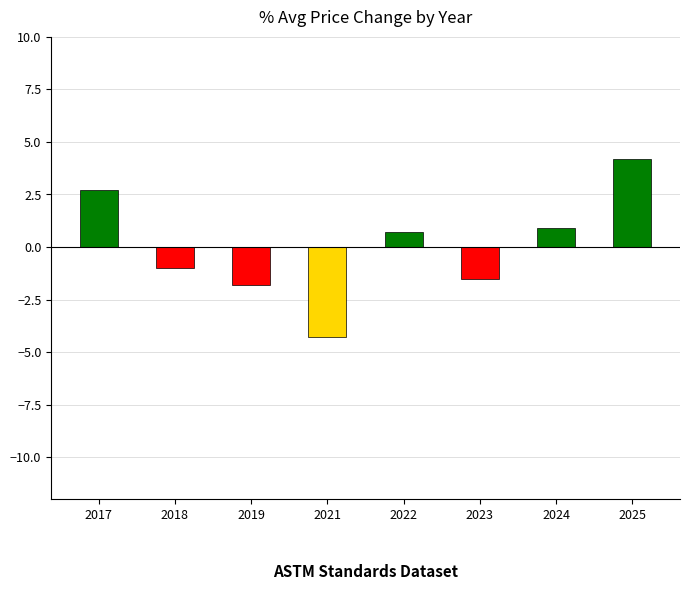

The chart shows a value of -0.8 at 2023. True or false?

False